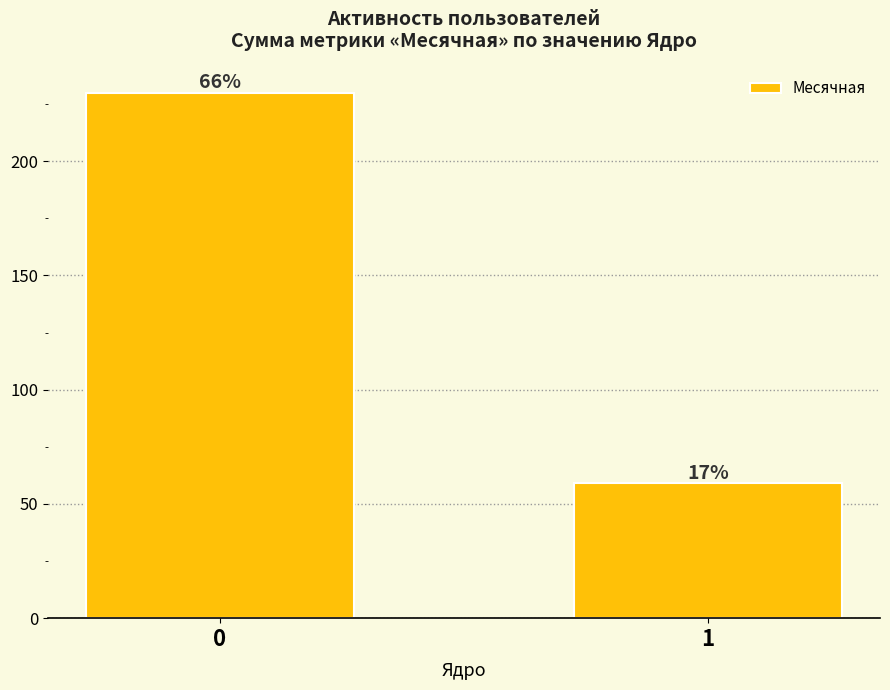

What is the maximum value shown in the chart?

230